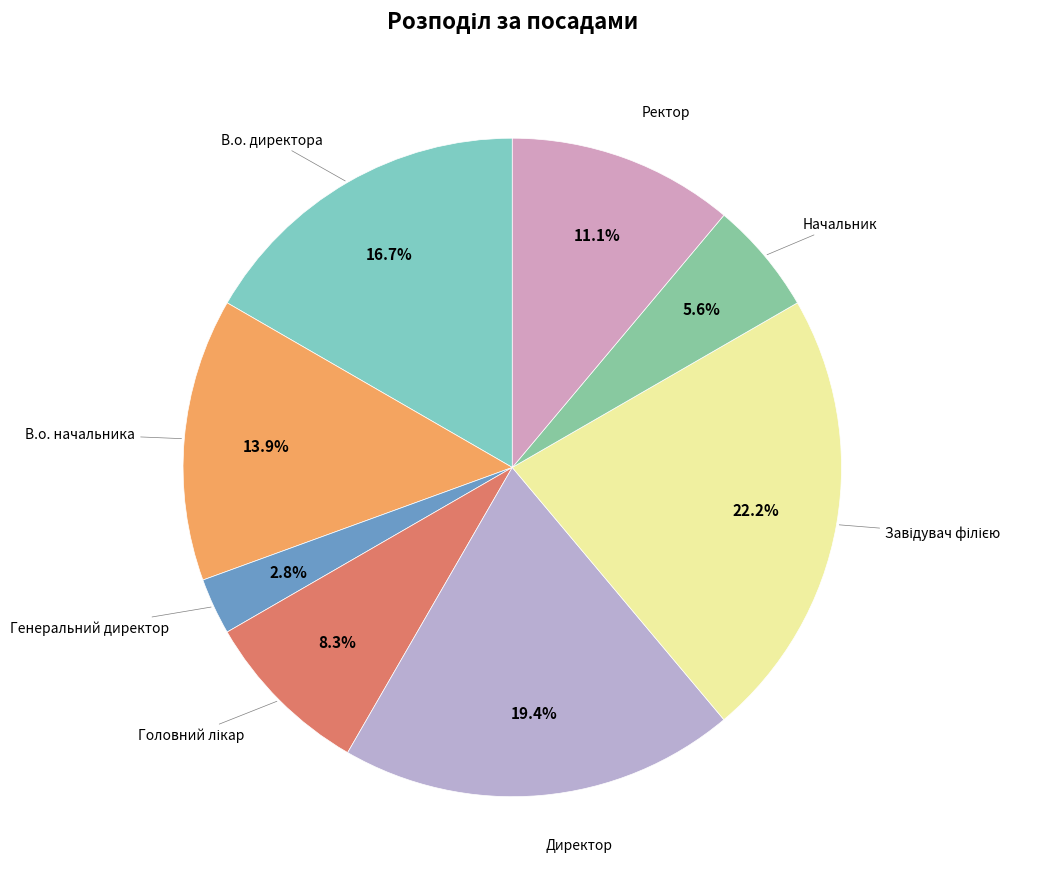

How many segments does this pie chart have?

8